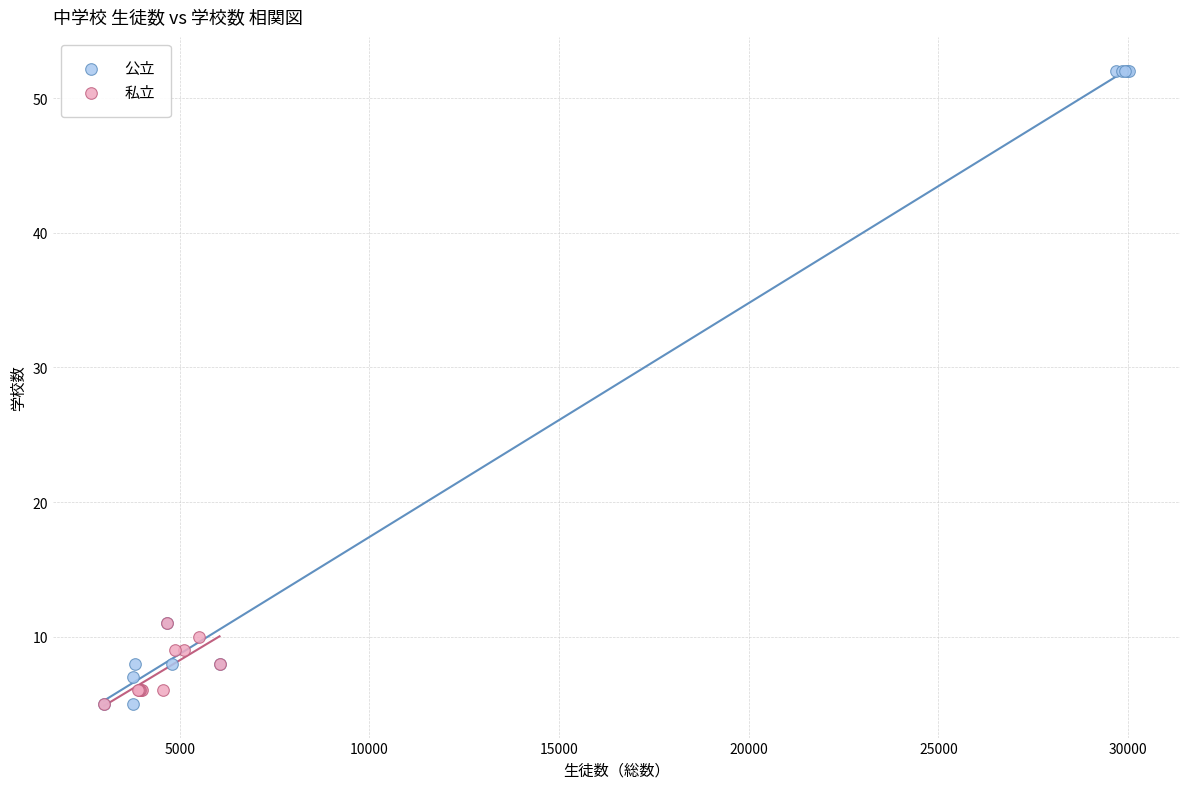

Which series has the widest spread of Y values?

公立